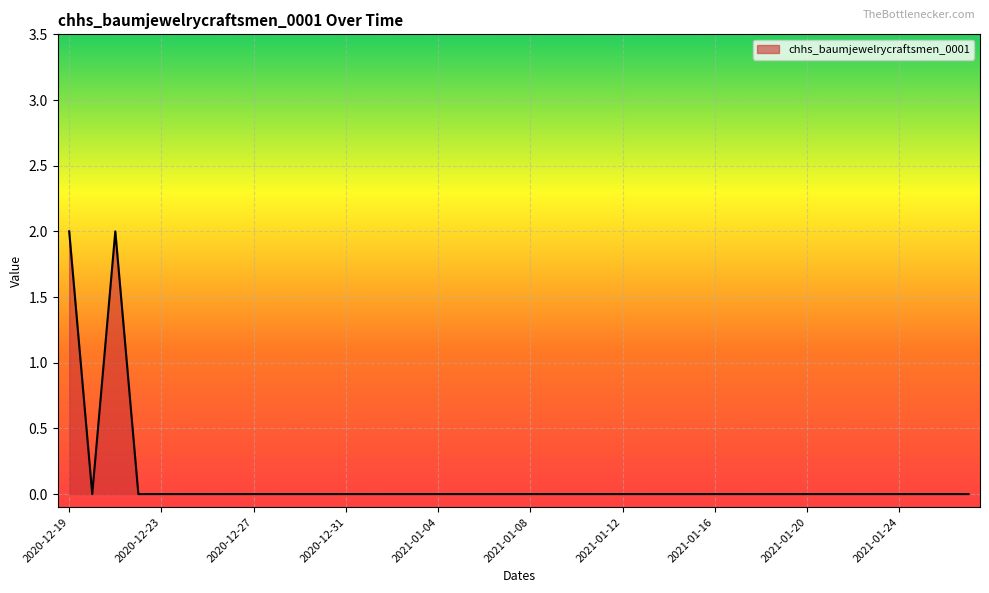

List the labels in order of value, largest first.

2020-12-19, 2020-12-21, 2020-12-20, 2020-12-22, 2020-12-23, 2020-12-24, 2020-12-25, 2020-12-26, 2020-12-27, 2020-12-28, 2020-12-29, 2020-12-30, 2020-12-31, 2021-01-01, 2021-01-02, 2021-01-03, 2021-01-04, 2021-01-05, 2021-01-06, 2021-01-07, 2021-01-08, 2021-01-09, 2021-01-10, 2021-01-11, 2021-01-12, 2021-01-13, 2021-01-14, 2021-01-15, 2021-01-16, 2021-01-17, 2021-01-18, 2021-01-19, 2021-01-20, 2021-01-21, 2021-01-22, 2021-01-23, 2021-01-24, 2021-01-25, 2021-01-26, 2021-01-27